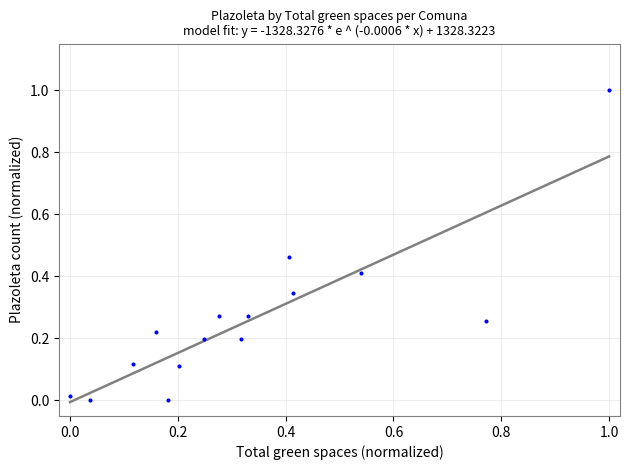

What is the range of Y values (max minus min)?

1.0